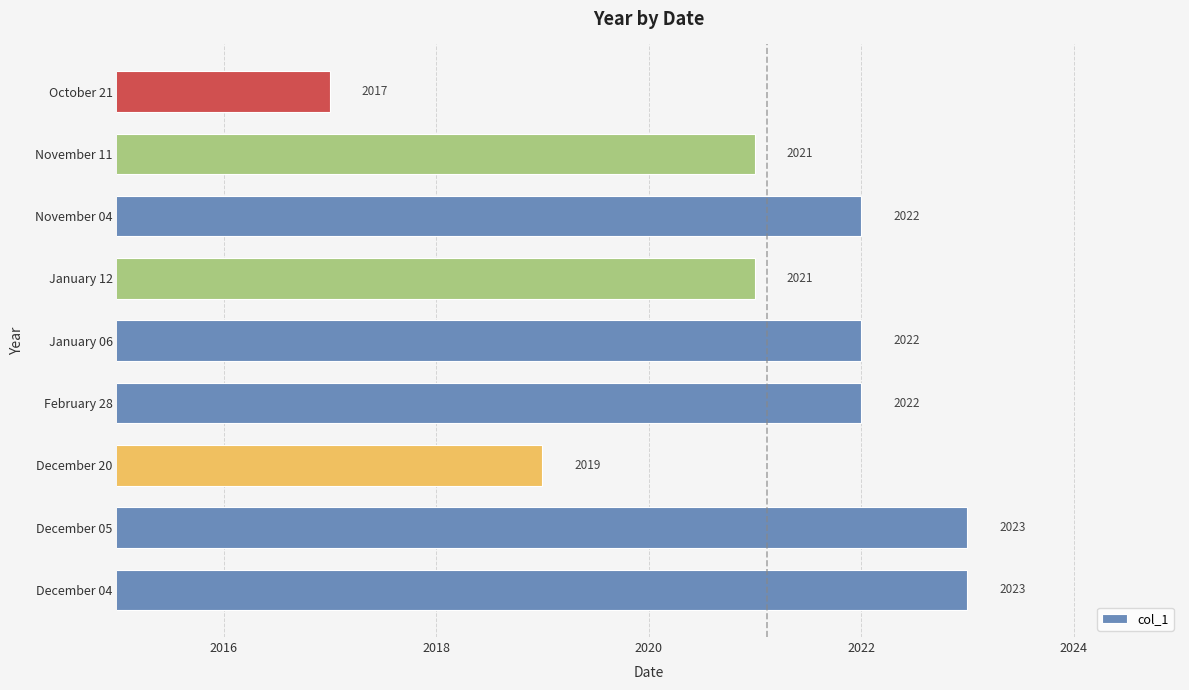

At which category does the chart reach its minimum across all series?

October 21